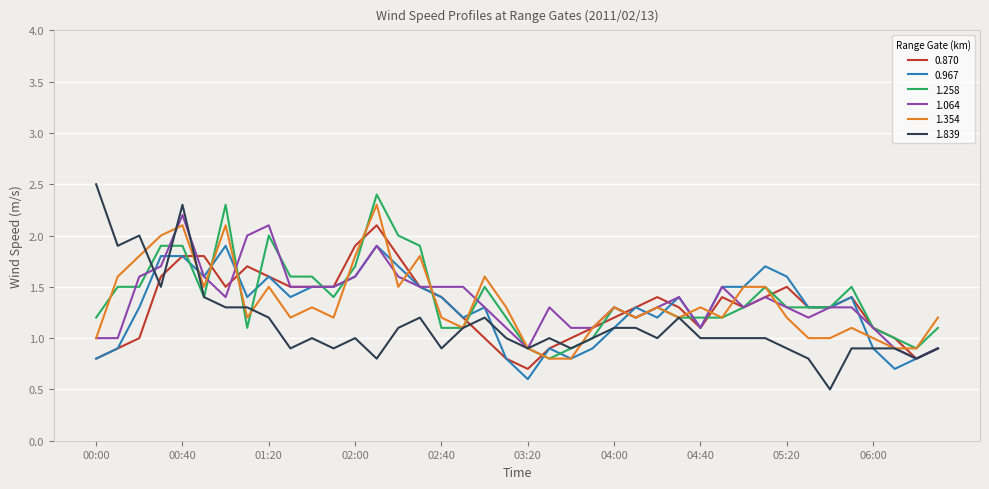

Which series has the widest spread of values?

1.839